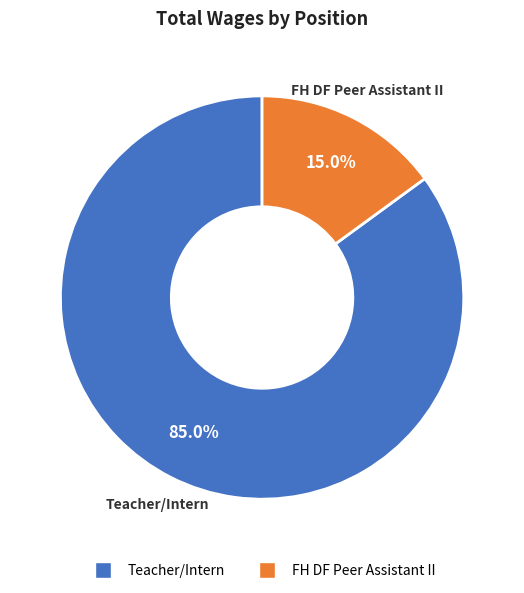

How many segments does this pie chart have?

2